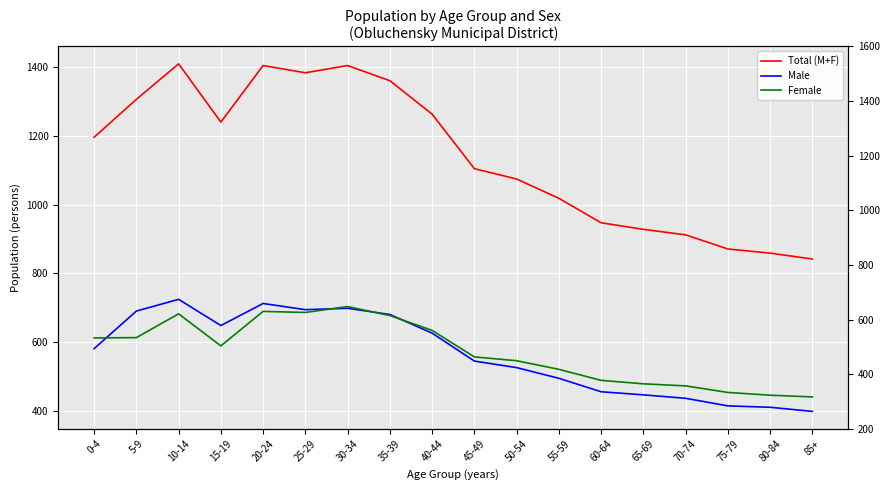

How many data points in Female are less than 590?

9